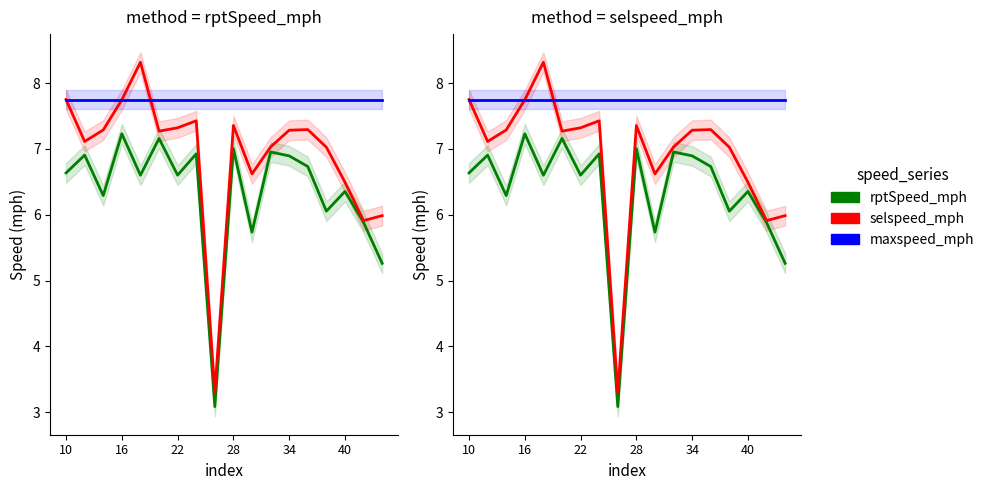

In rptSpeed_mph, how many points are higher than both neighbors (excluding endpoints)?

7